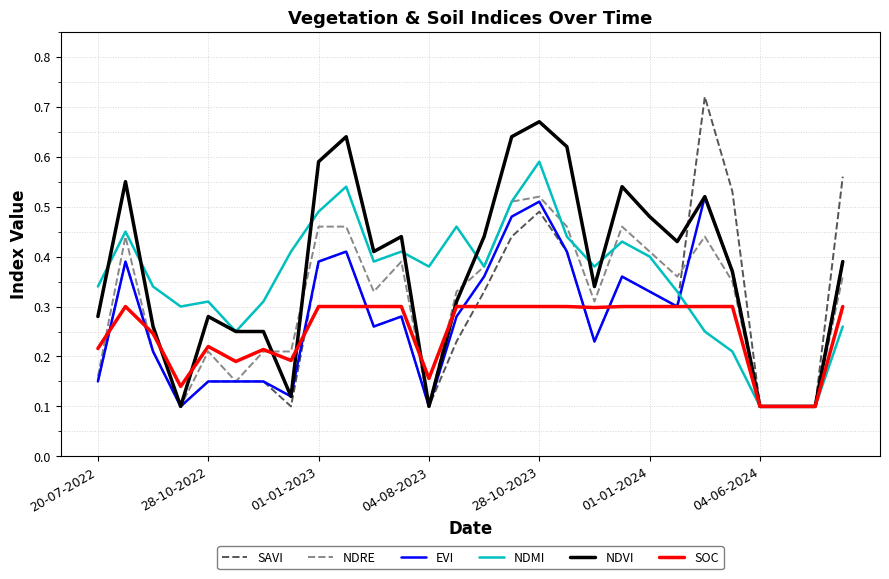

Which series has the widest spread of values?

SAVI